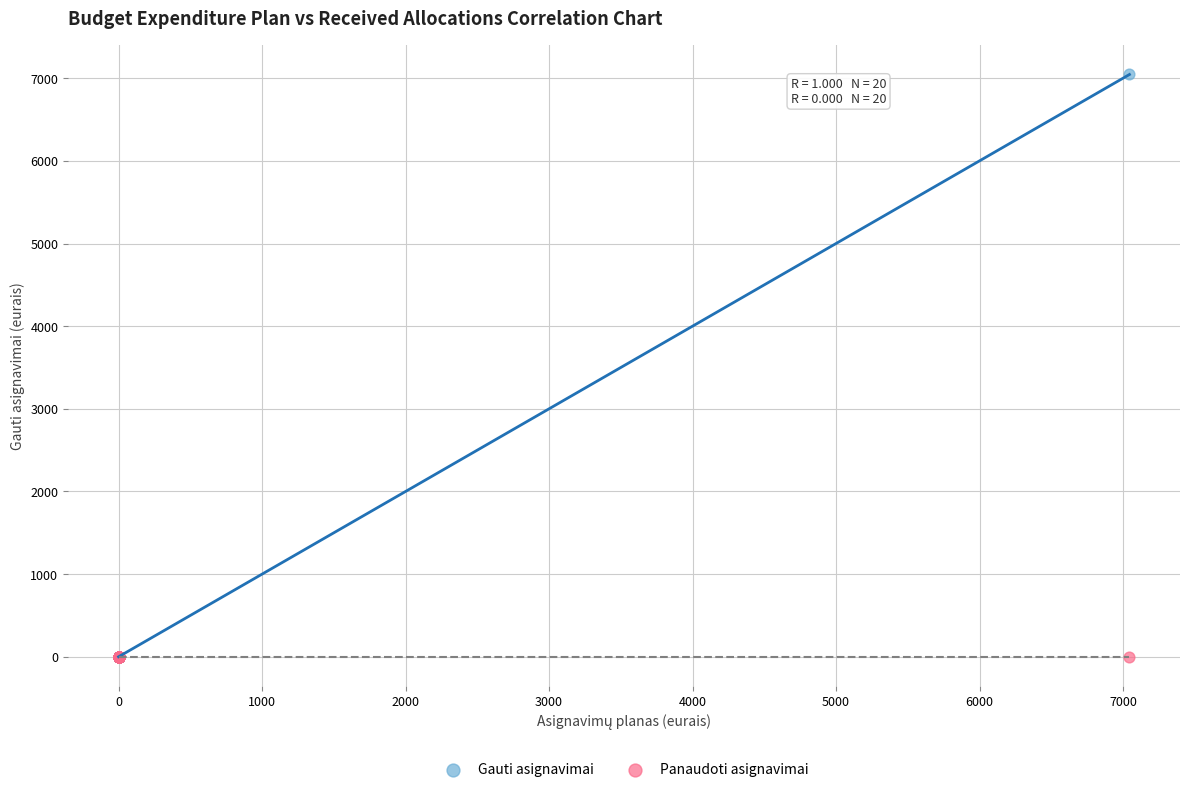

Which series contains the highest Y value?

Gauti asignavimai